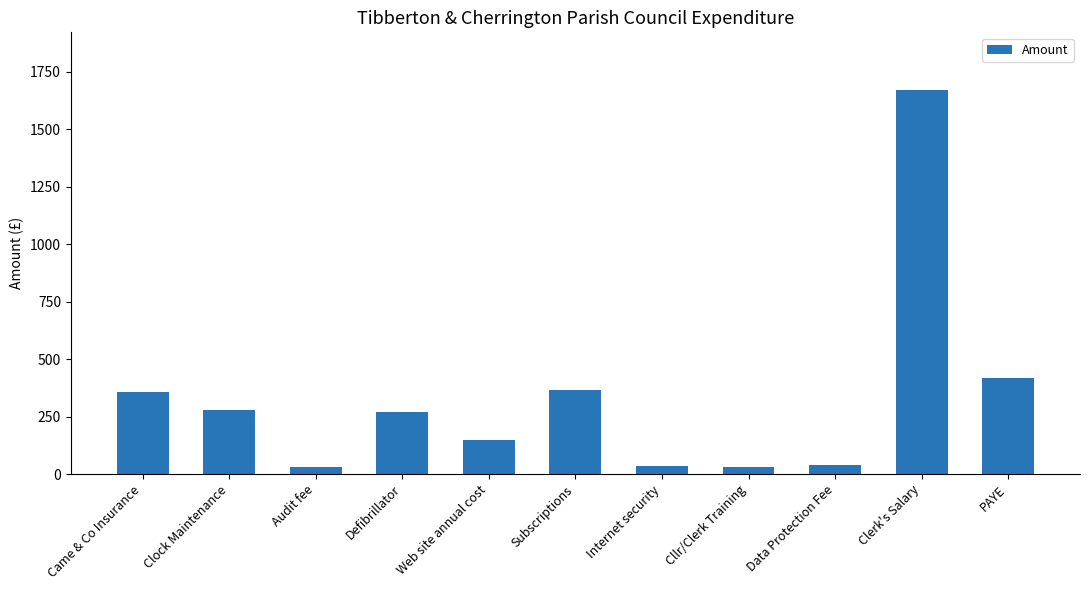

At which label does the data first exceed 270?

Came & Co Insurance